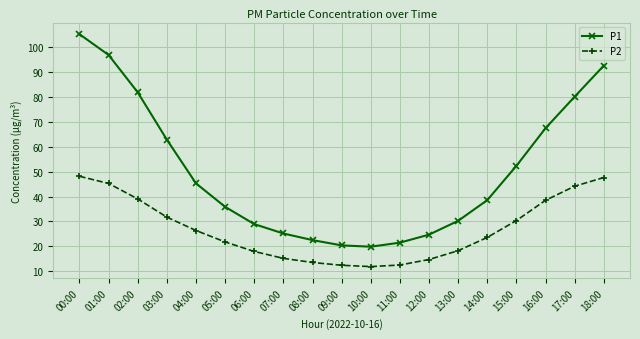

Rank the series at 14:00 from highest to lowest value.

P1, P2